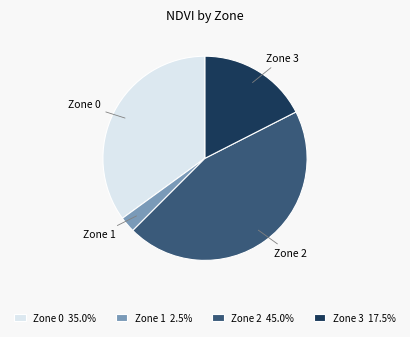

Is the sum of Zone 3 17.5% and Zone 1 2.5% greater than half?

No